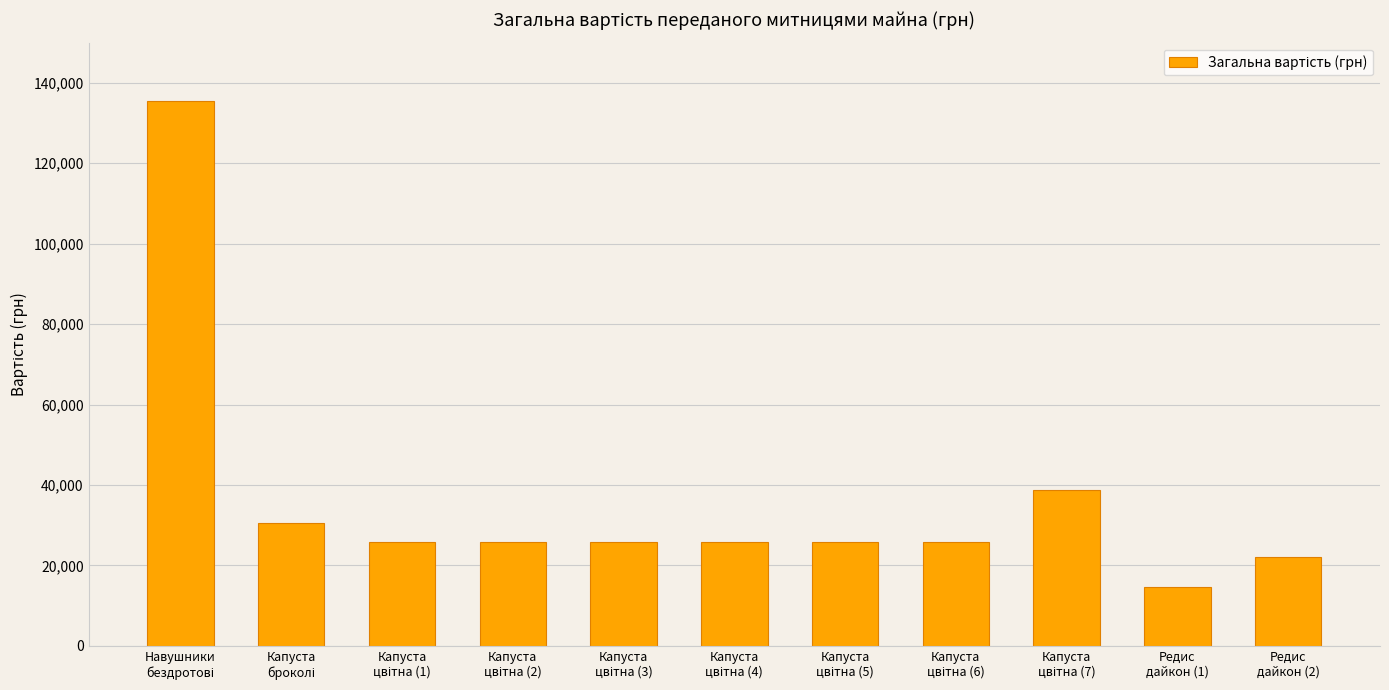

What is the average value?

35990.2